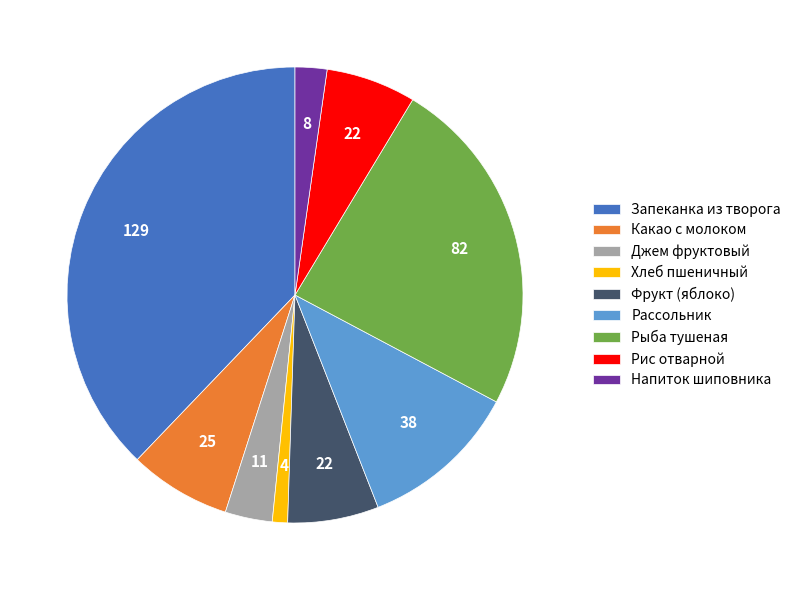

Combined, do Рис отварной and Джем фруктовый account for over 50%?

No